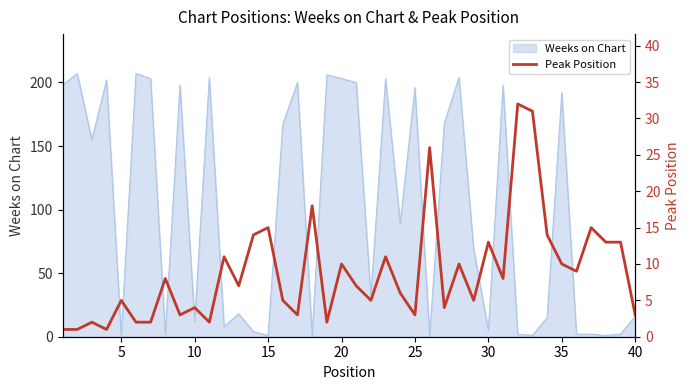

What is the highest value of the Weeks on Chart series?

207